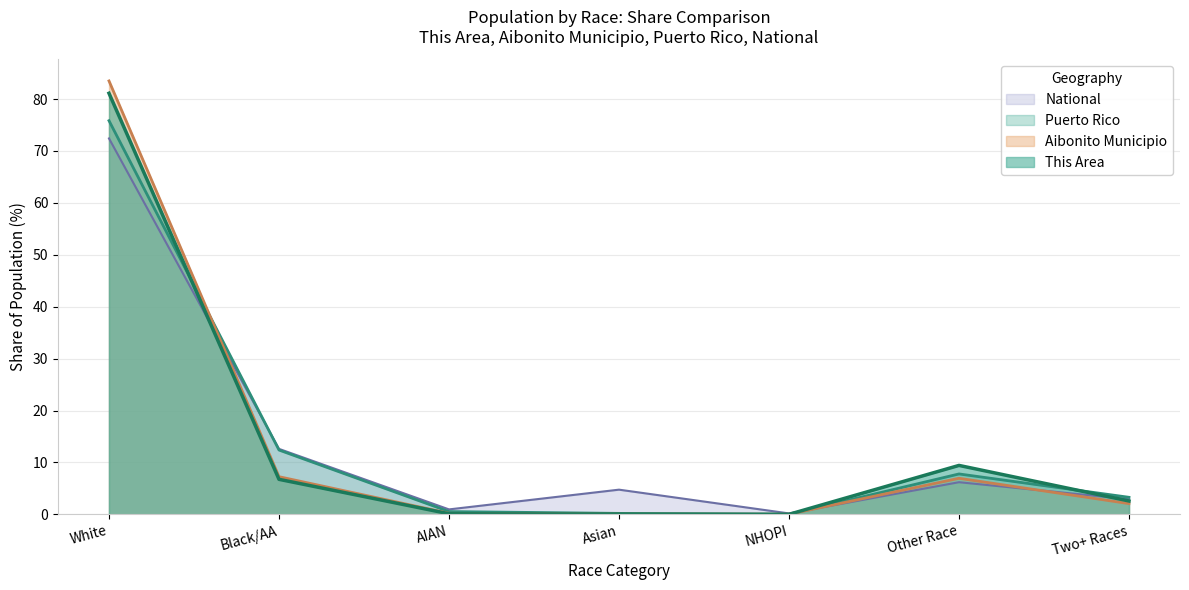

At which category is the sum across all series the highest?

White